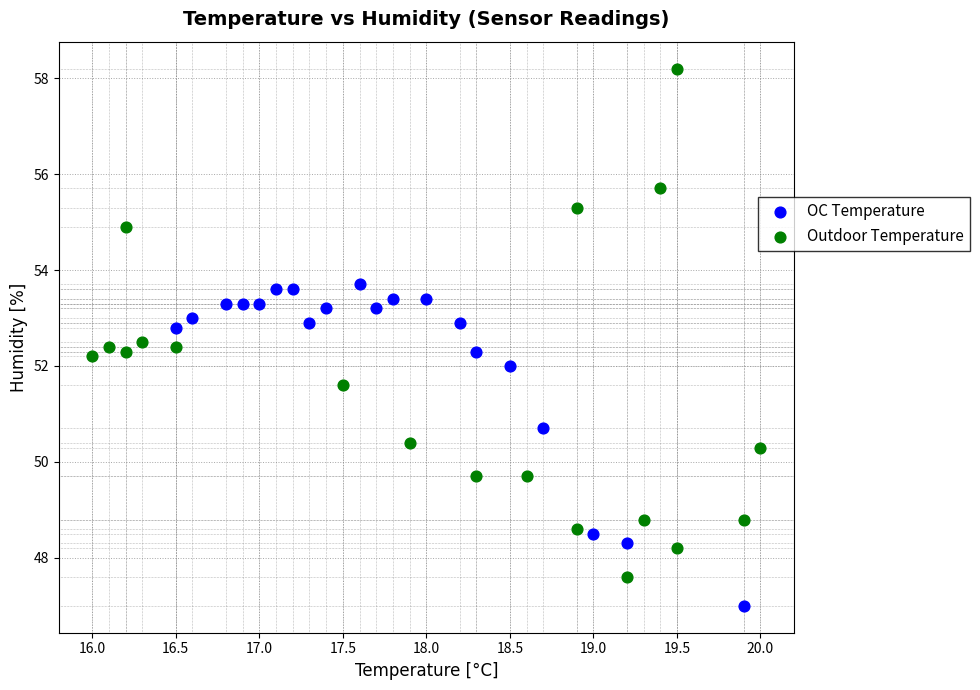

Which series has the largest Y range (max minus min)?

Outdoor Temperature